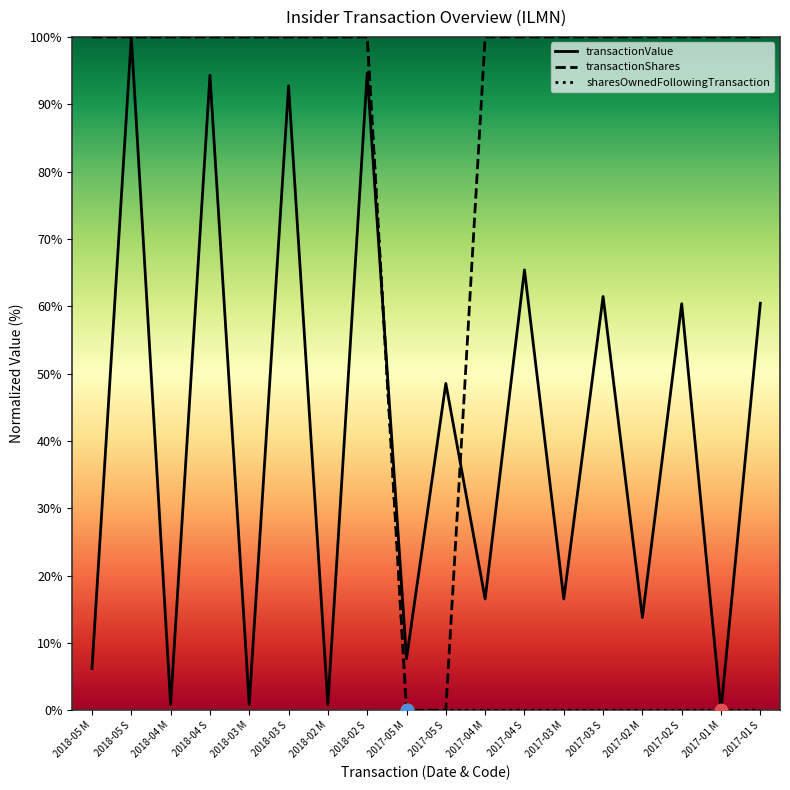

Which series contains the lowest Y value?

transactionValue